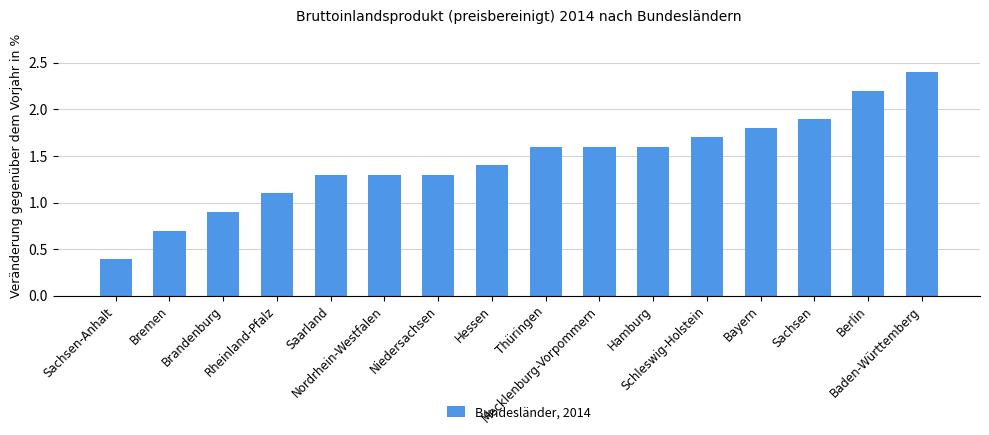

What is the value of the 8th bar from the left?

1.4